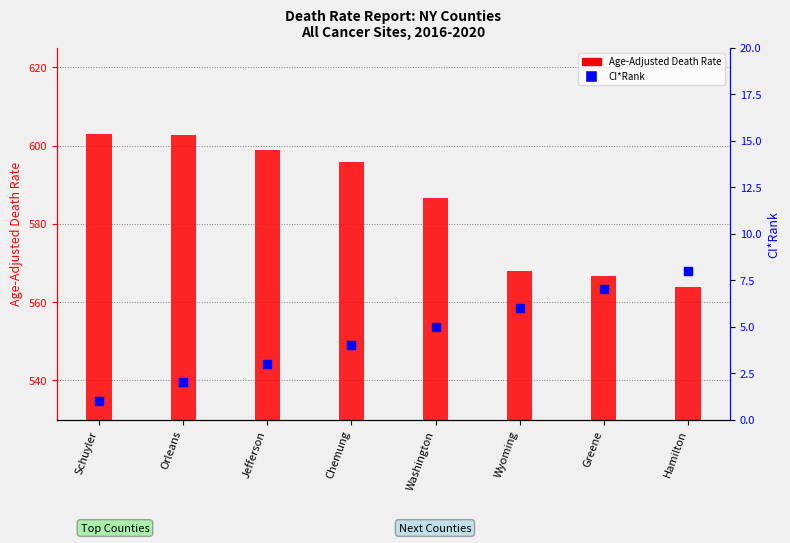

Which series has the largest total across all categories?

Age-Adjusted Death Rate